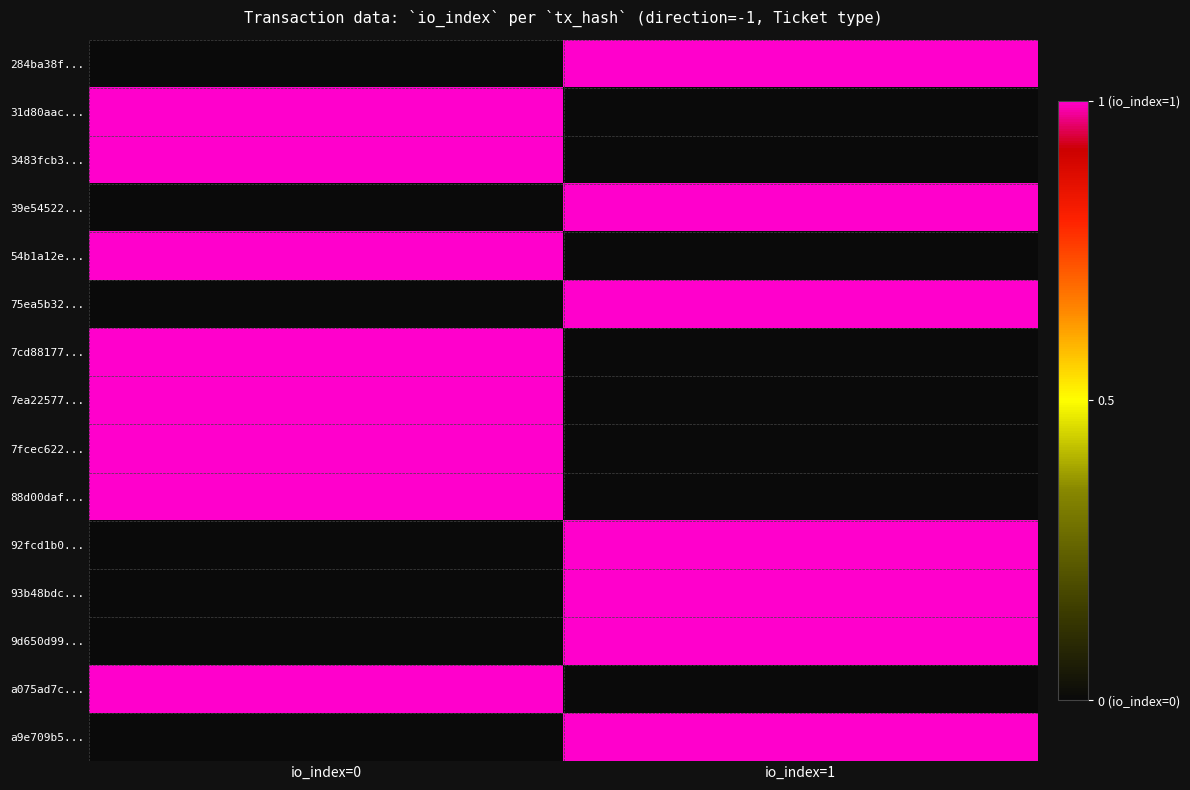

Which series has the largest total across all categories?

284ba38f...